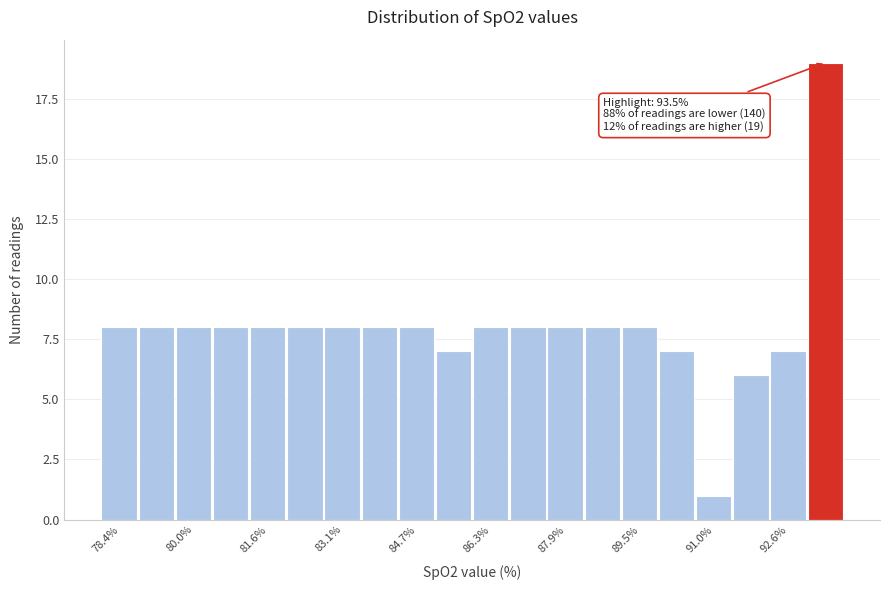

Around what value on the x-axis is the tallest bar? Give the approximate position of its centre, as read against the axis.

93.4